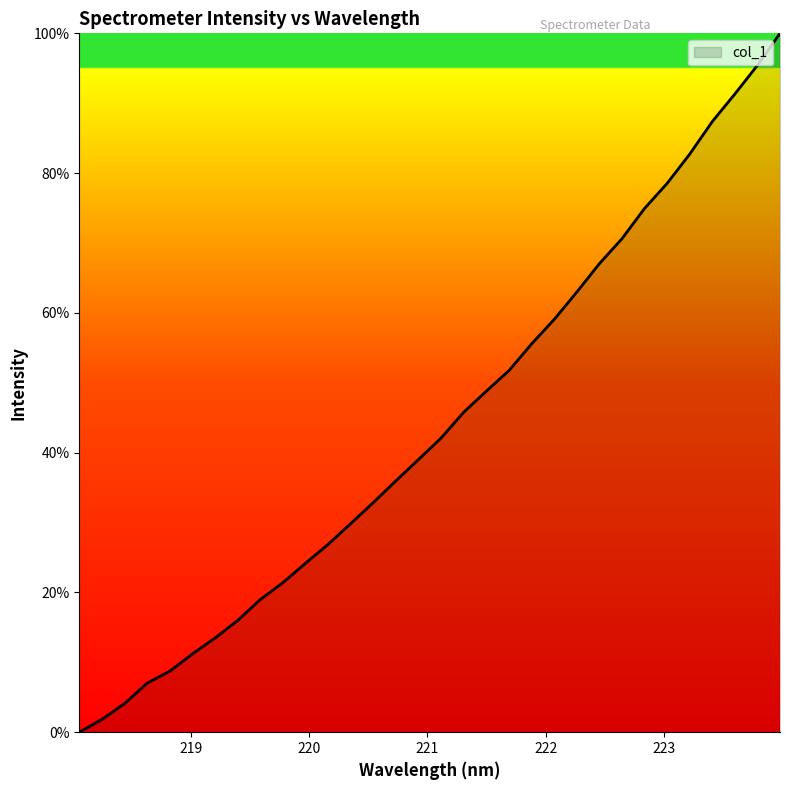

How many lines are shown in the chart?

1